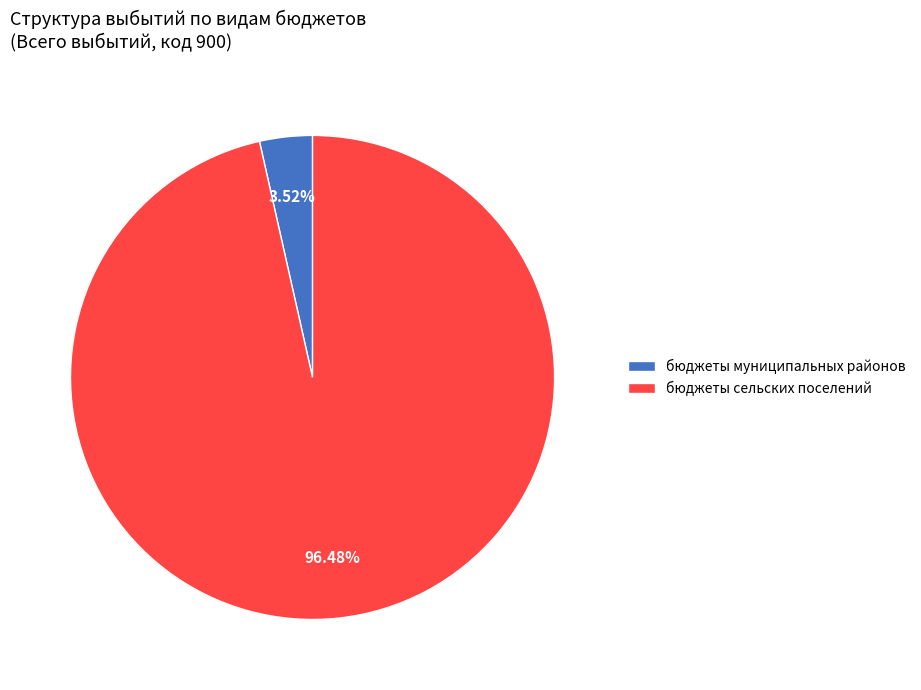

Which slice is the largest?

бюджеты сельских поселений